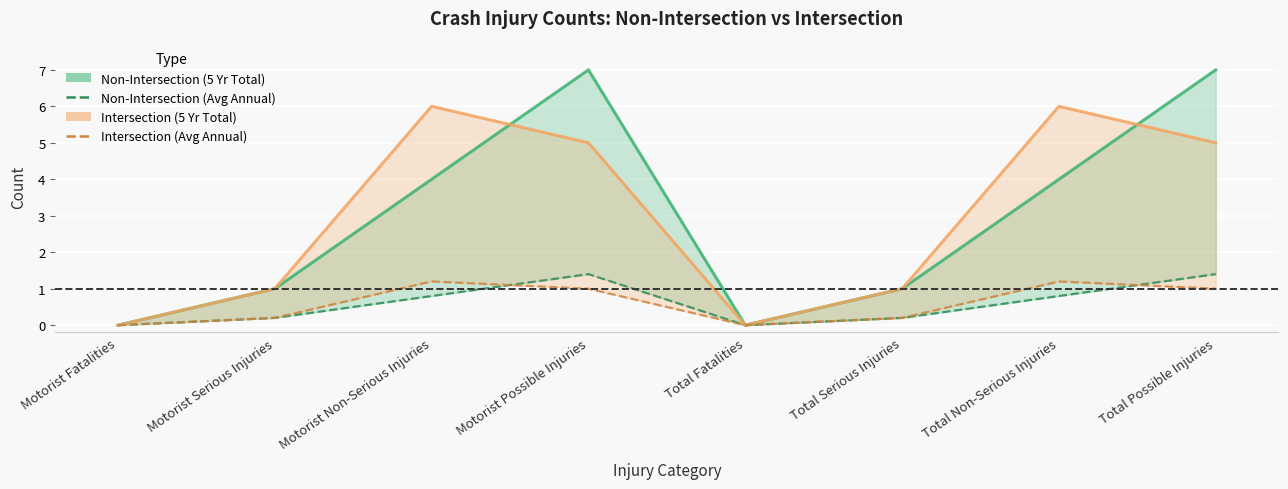

What is the sum of all Non-Intersection (Avg Annual) values?

4.8